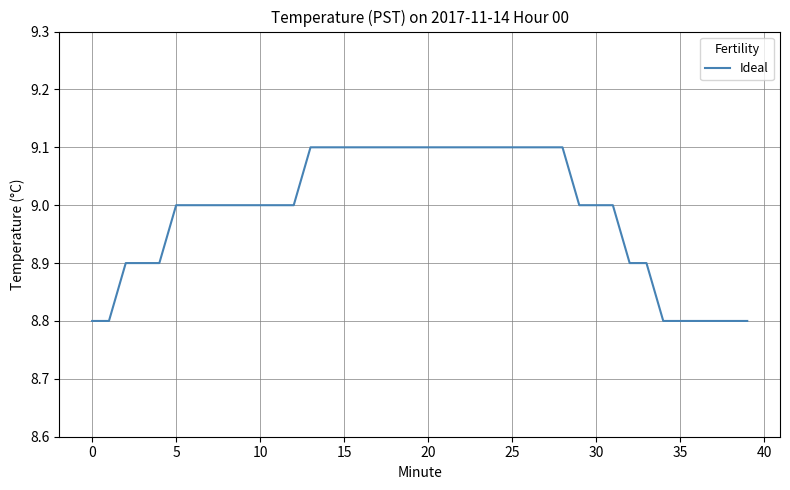

What is the greatest value displayed?

9.1